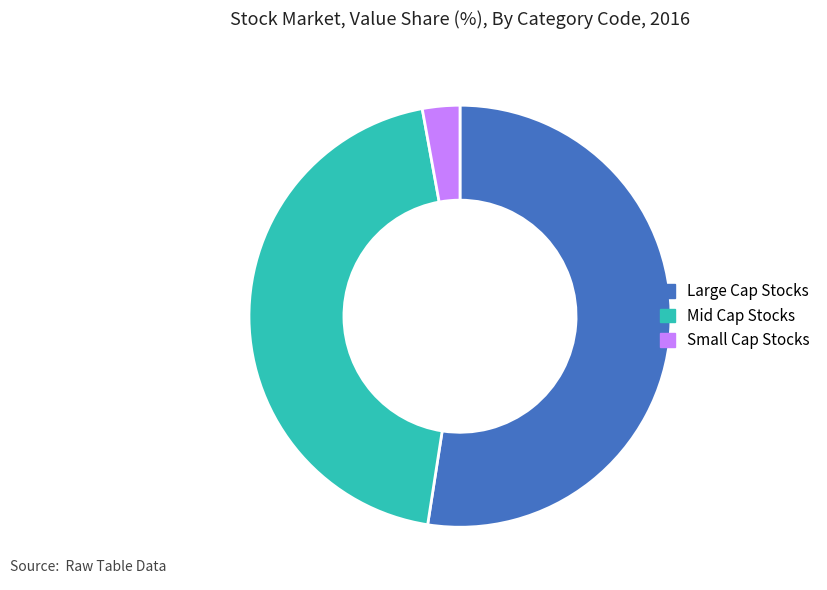

Rank the categories by value from highest to lowest.

Large Cap Stocks, Mid Cap Stocks, Small Cap Stocks